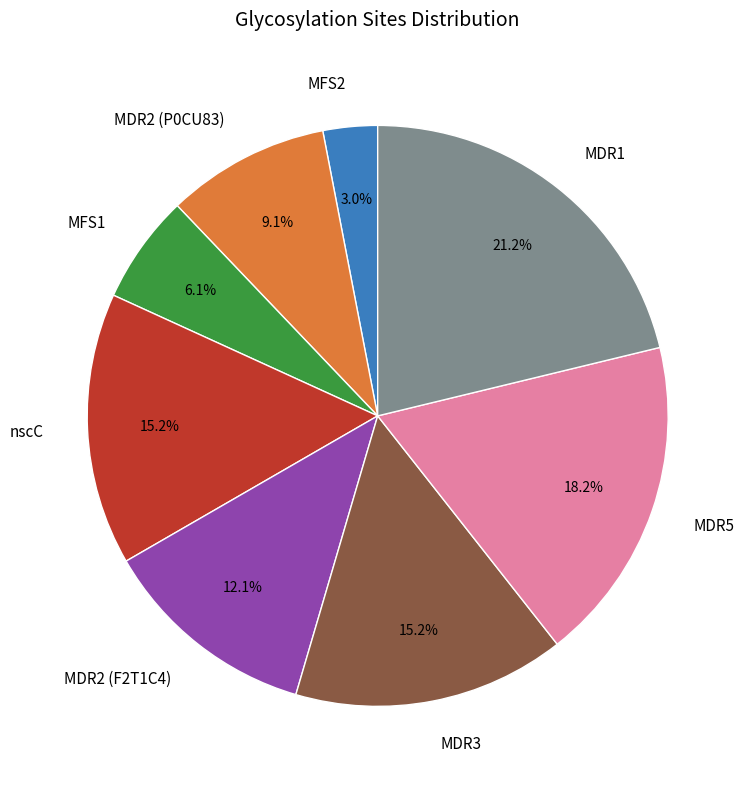

Does MDR2 (F2T1C4) represent more than half of the total?

No